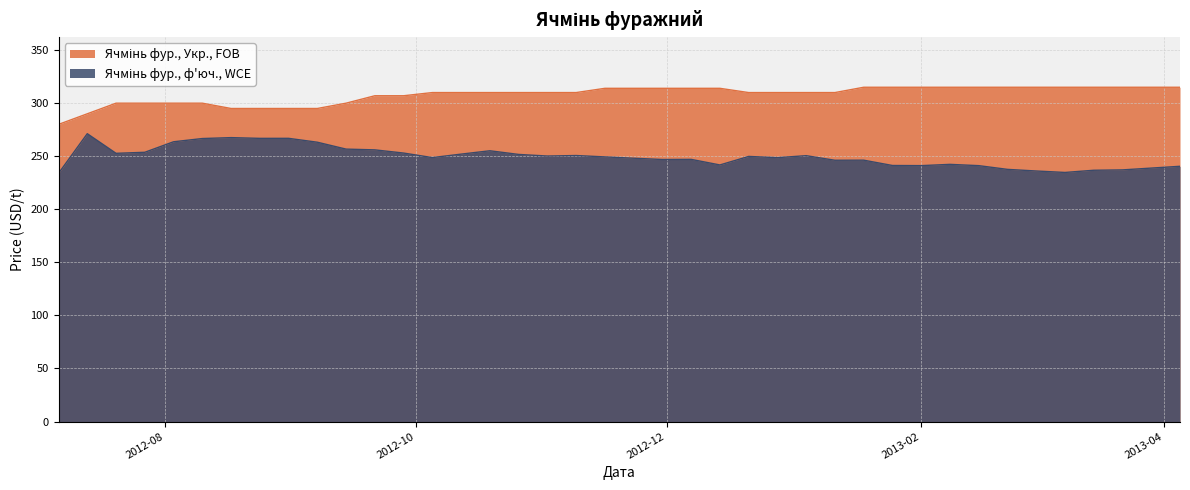

Which series has the largest total across all categories?

Ячмінь фур., Укр., FOB